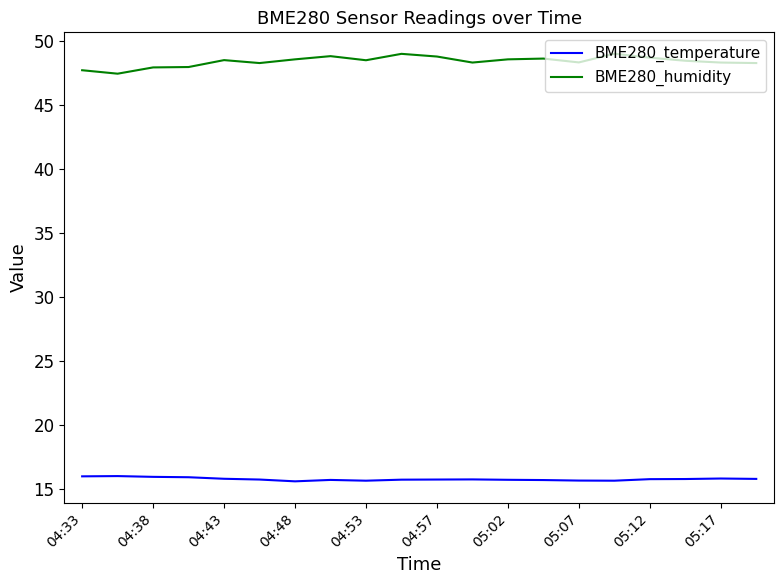

How many distinct data groups are displayed?

2